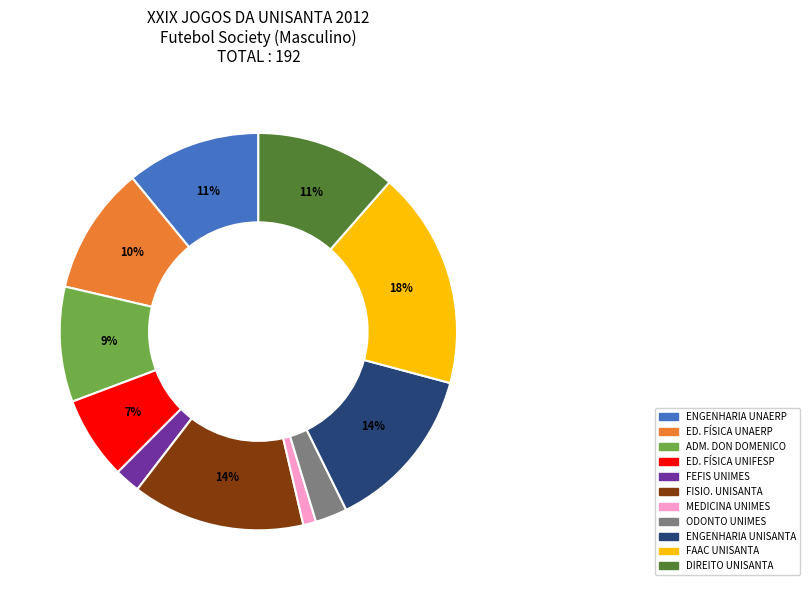

Is there a majority slice in this chart?

No